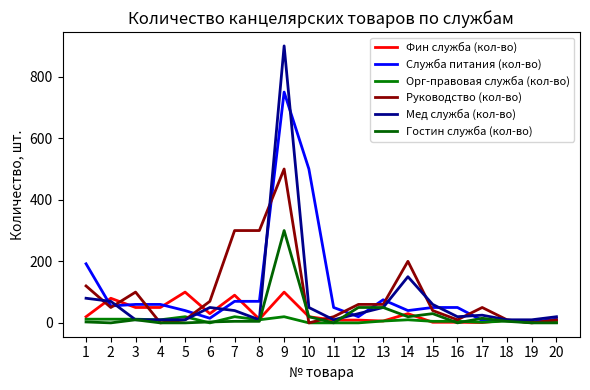

Which series has the largest range (max minus min)?

Мед служба (кол-во)